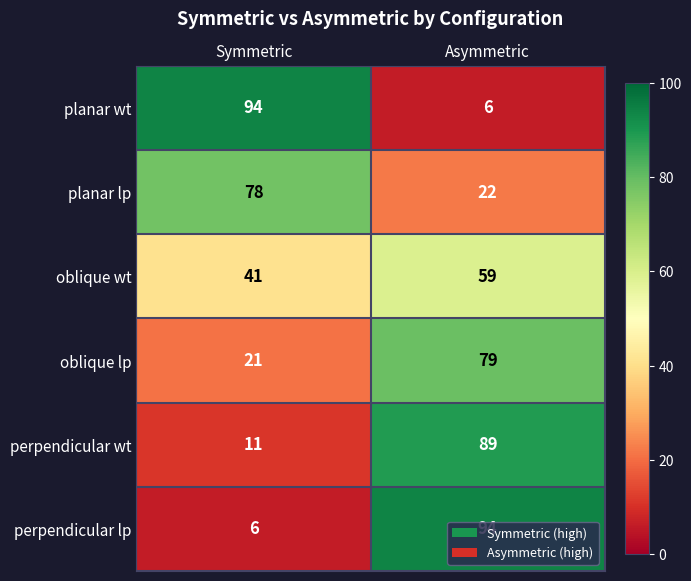

At Symmetric, list the series in order from largest to smallest.

planar wt, planar lp, oblique wt, oblique lp, perpendicular wt, perpendicular lp